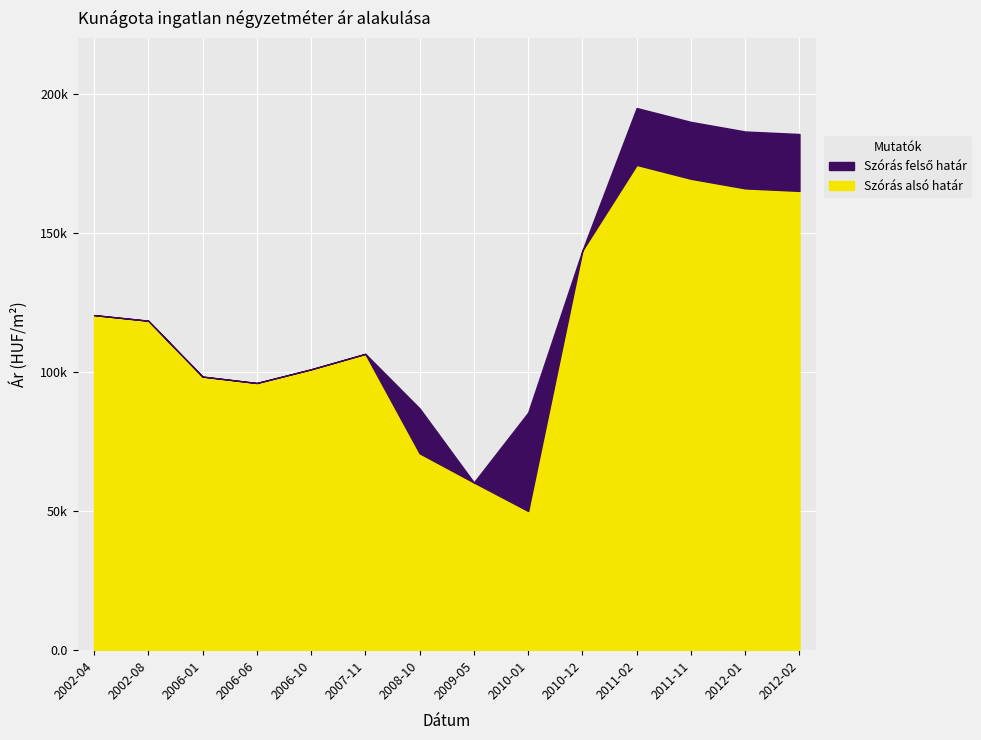

Count the number of data series in this chart.

2